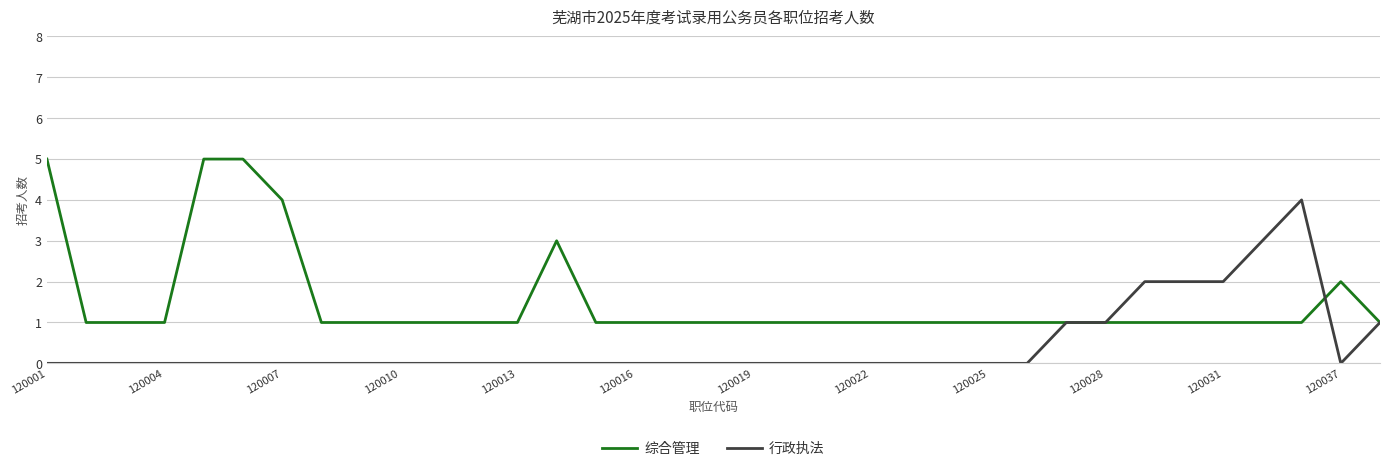

Which series has the largest total across all categories?

综合管理